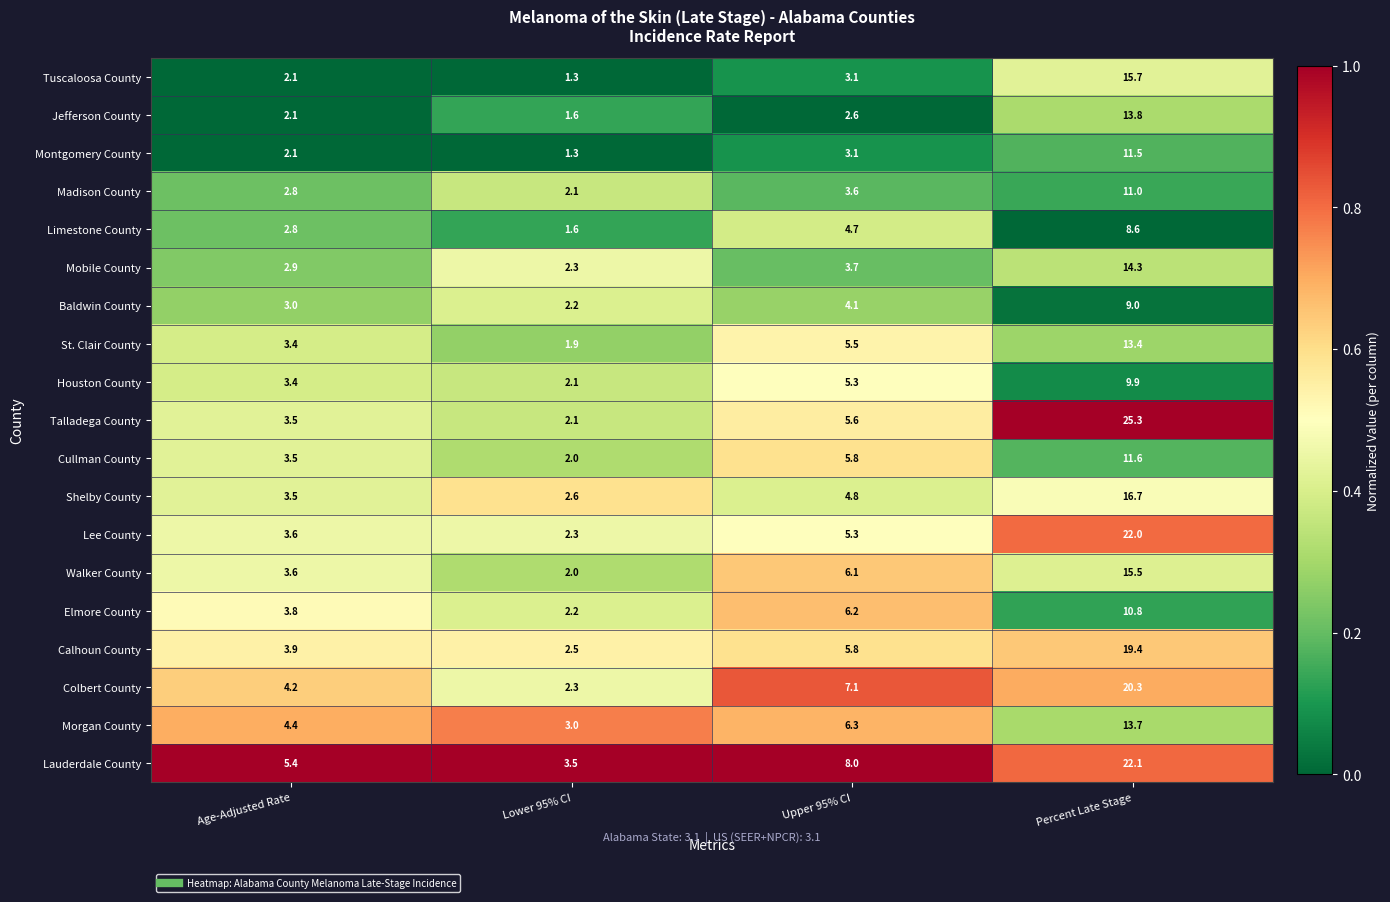

Count the number of data series in this chart.

19